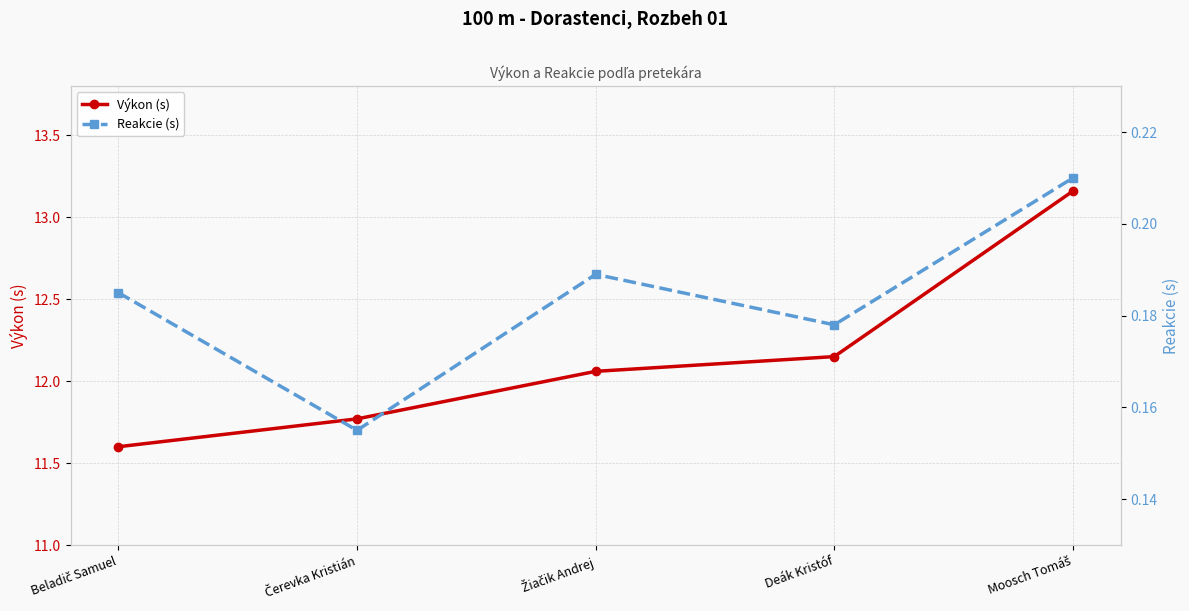

What is the value of the Reakcie (s) point at the 5th from the left?

0.2